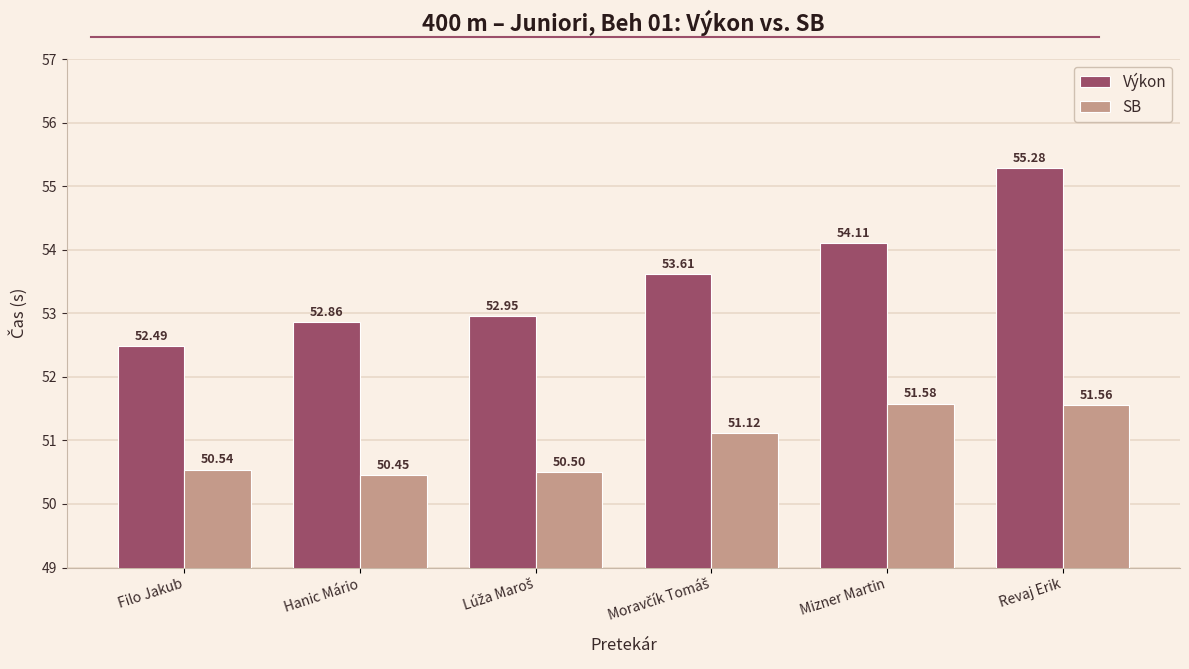

What is the sum of the Výkon values at Mizner Martin and Revaj Erik?

109.4